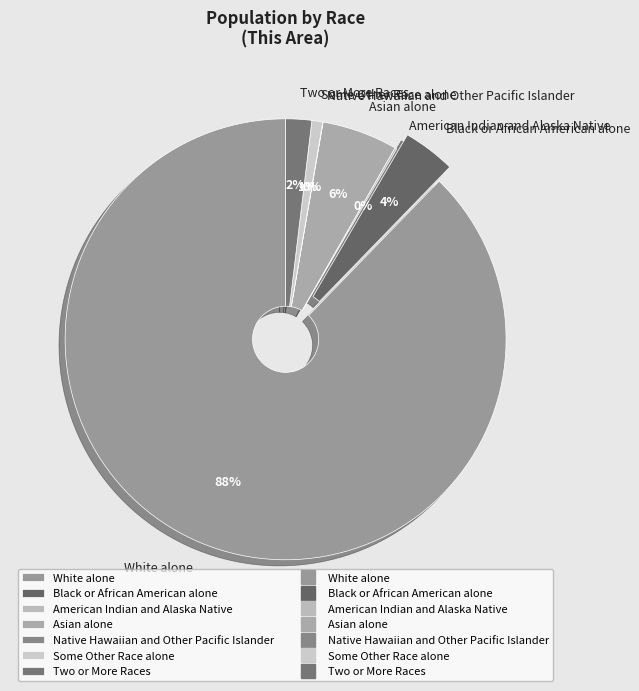

What is the largest slice in the pie chart?

White alone